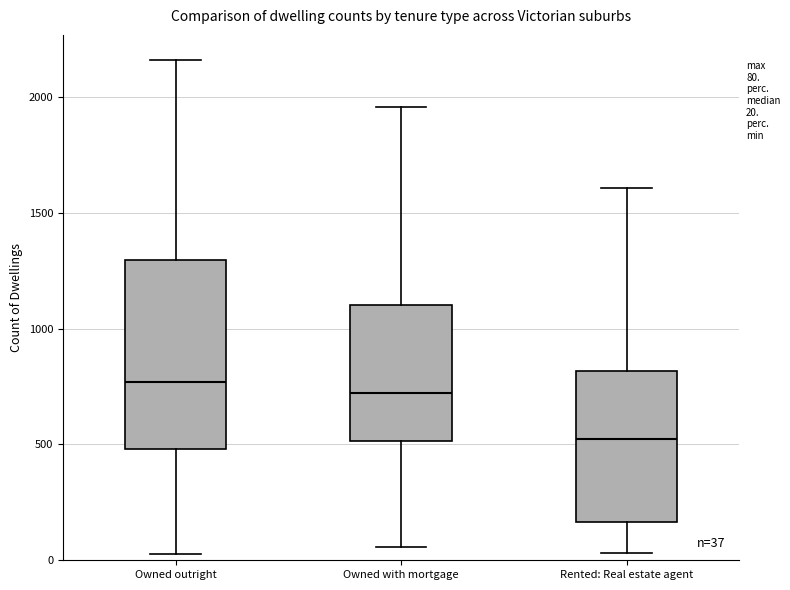

Which box is the tallest, from its lower edge to its upper edge?

Owned outright